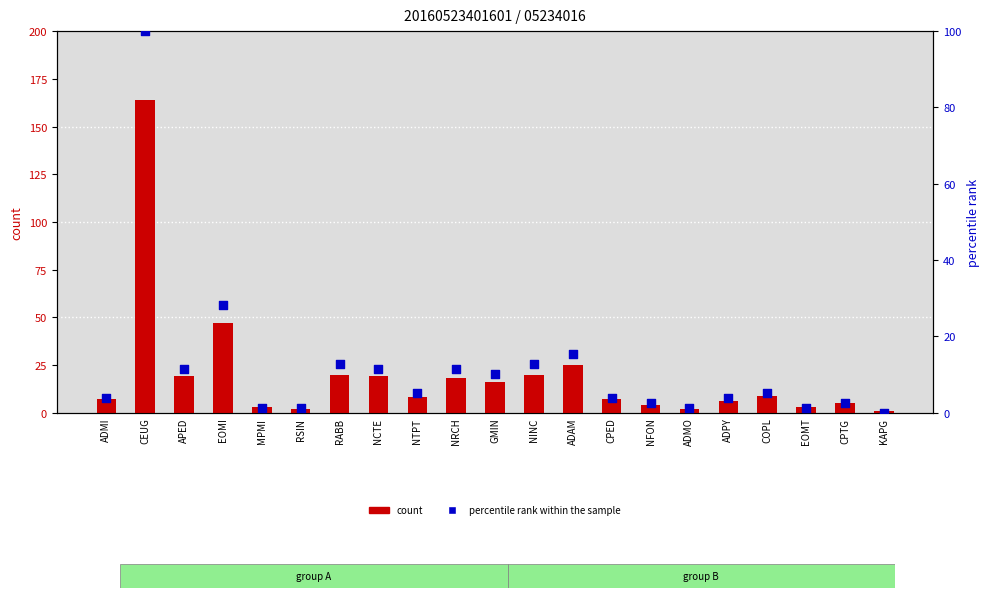

Which series has the largest total across all categories?

count